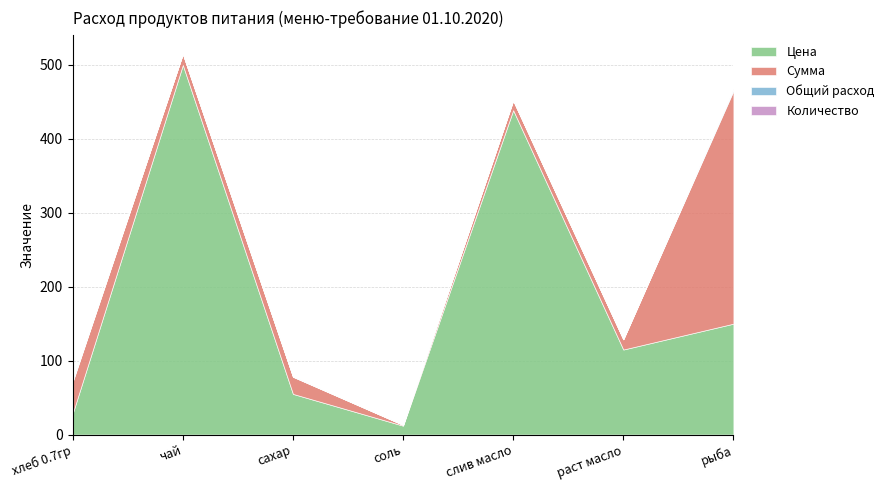

Between хлеб 0.7гр and раст масло, which is larger?

раст масло